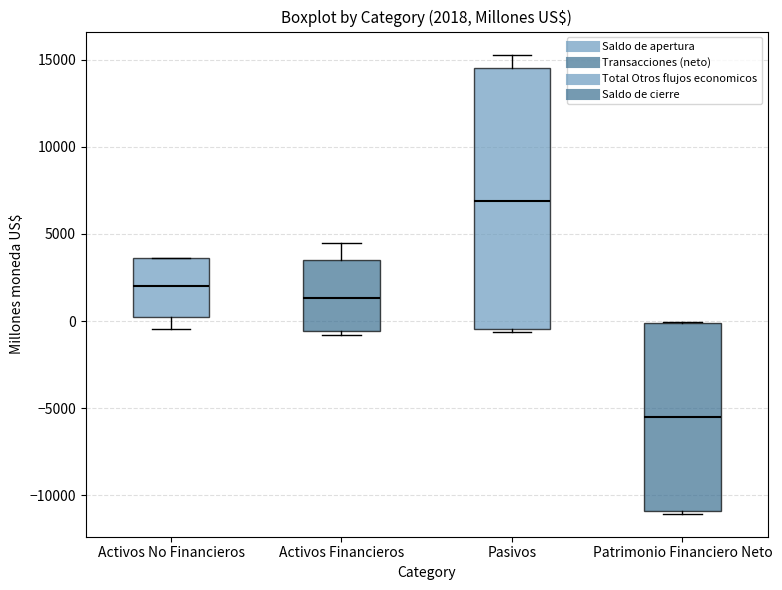

Which box has the lowest median line?

Patrimonio Financiero Neto